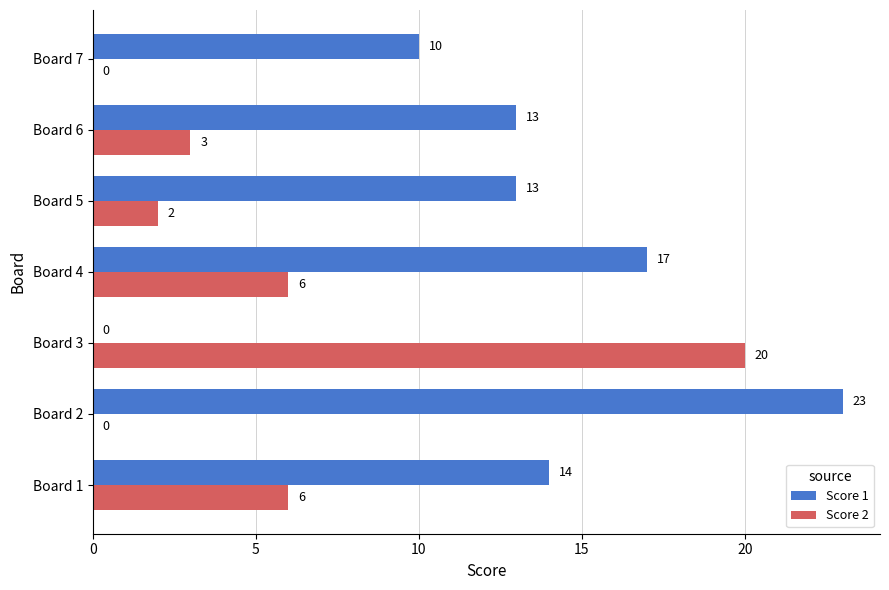

Which series has the largest total across all categories?

Score 1